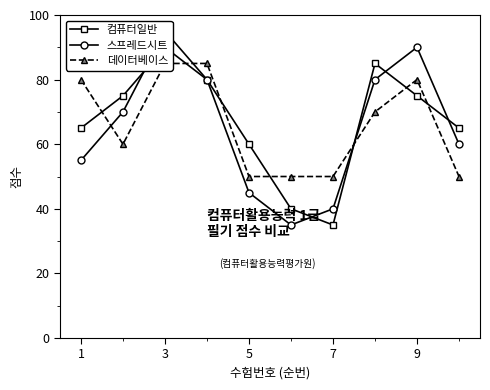

True or false: 데이터베이스 has a value of 102 at 3.

False